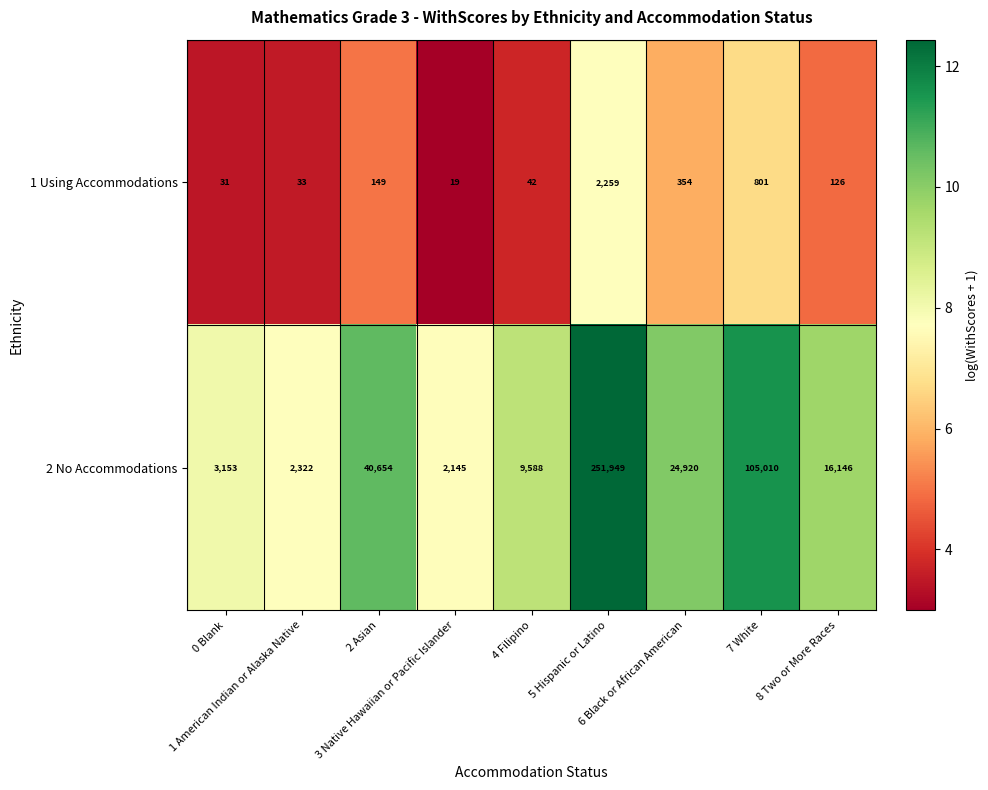

Which series has the largest total across all categories?

2 No Accommodations